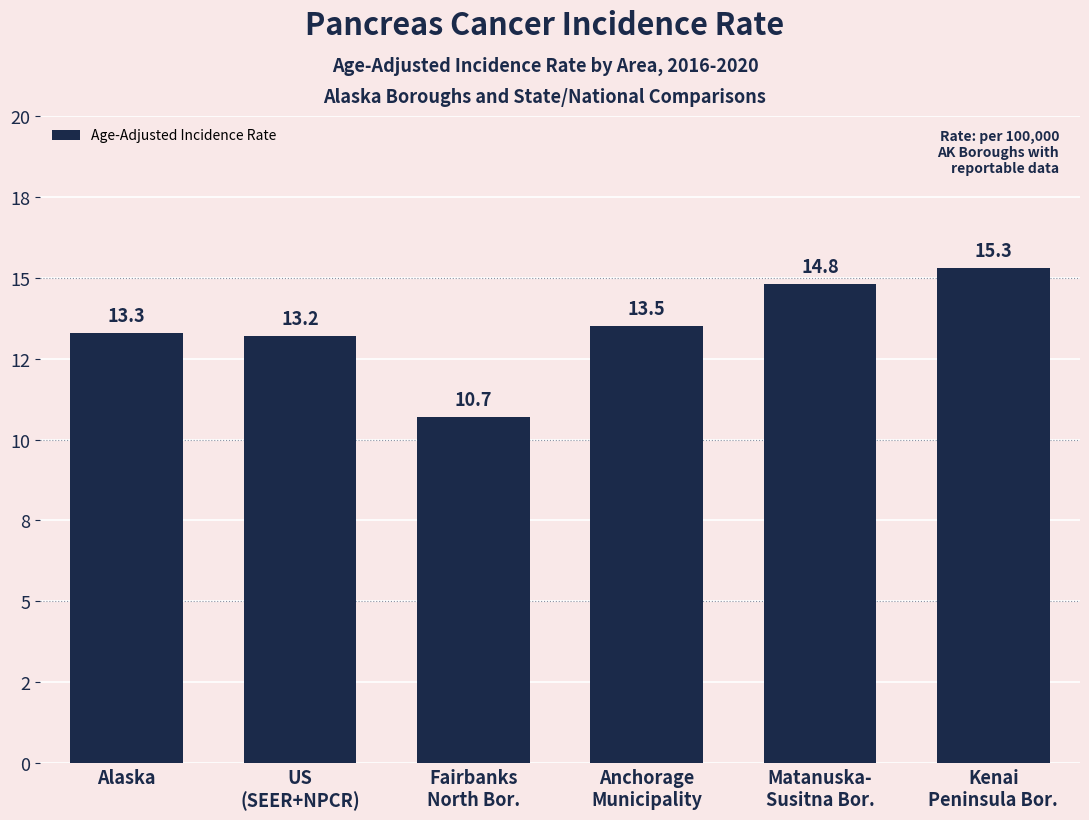

Reading left to right, transcribe all the data shown in this chart.

Alaska=13.3	US
(SEER+NPCR)=13.2	Fairbanks
North Bor.=10.7	Anchorage
Municipality=13.5	Matanuska-
Susitna Bor.=14.8	Kenai
Peninsula Bor.=15.3